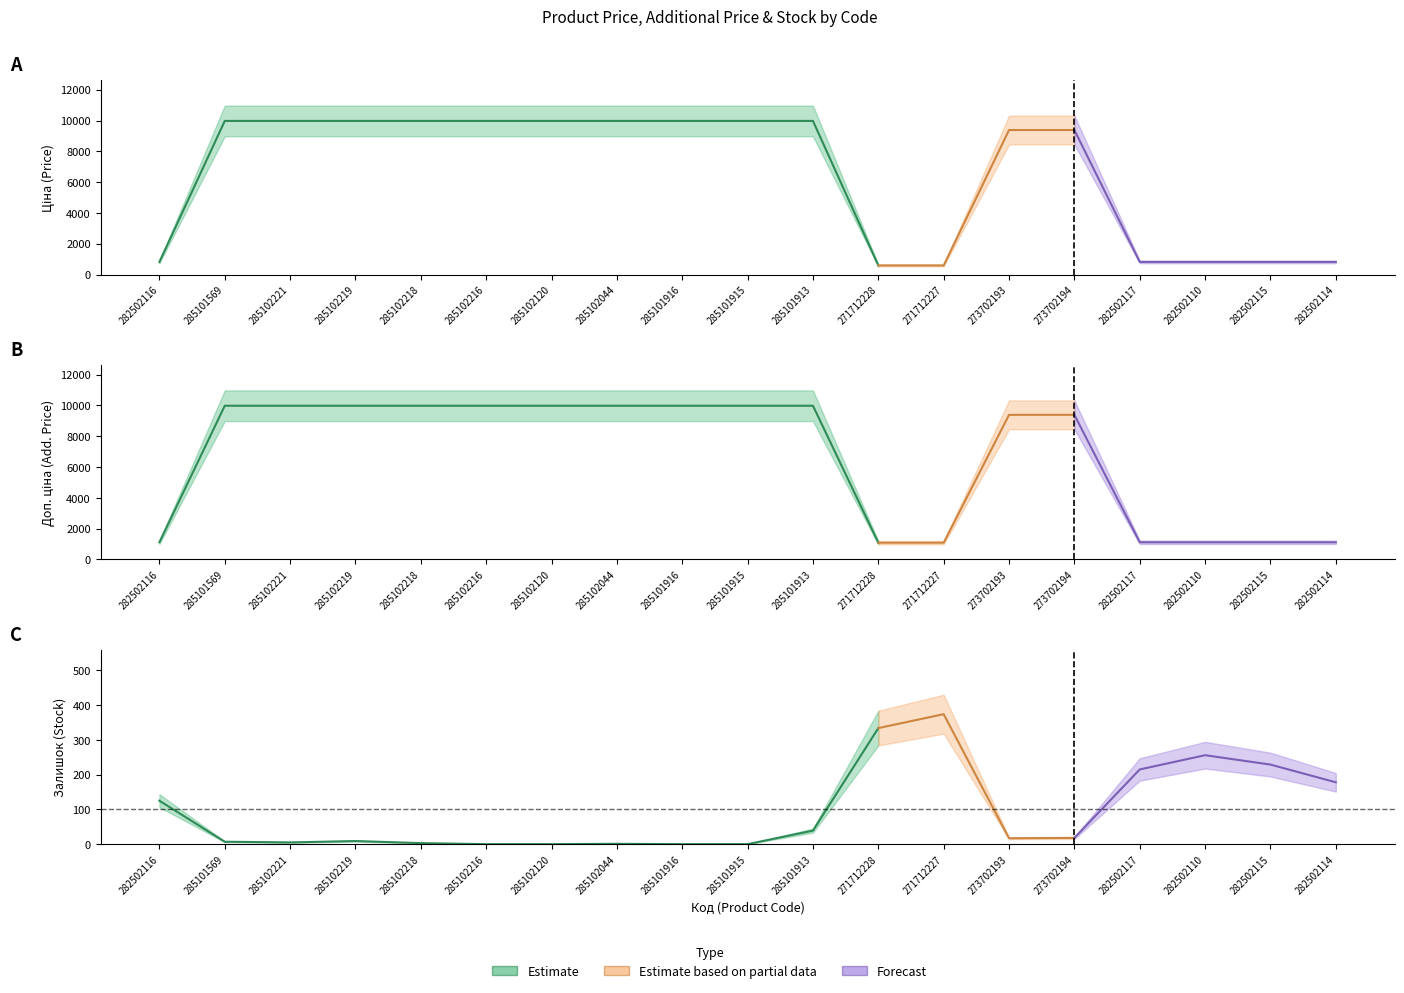

Which series has the largest total across all categories?

Доп. ціна